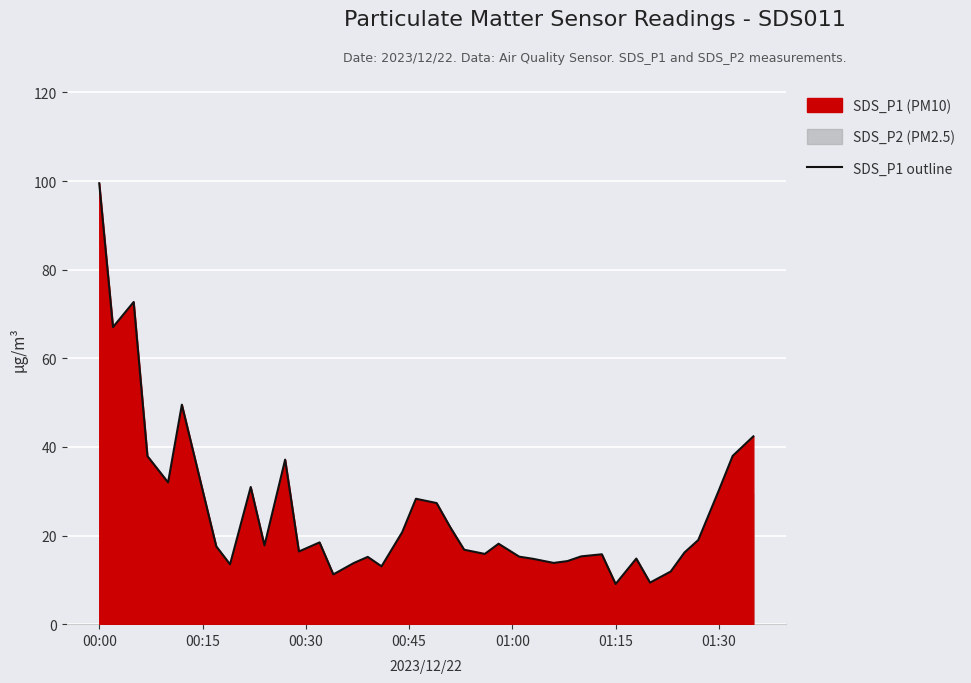

What is the minimum value for SDS_P1 outline?

9.1